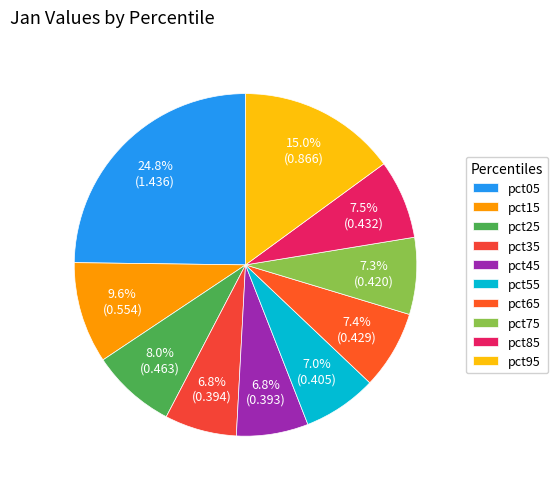

Which category has the smallest portion of the pie?

pct45